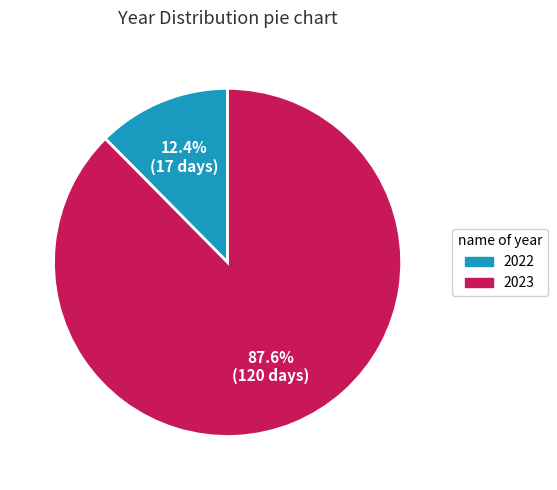

How many slices are in this pie chart?

2